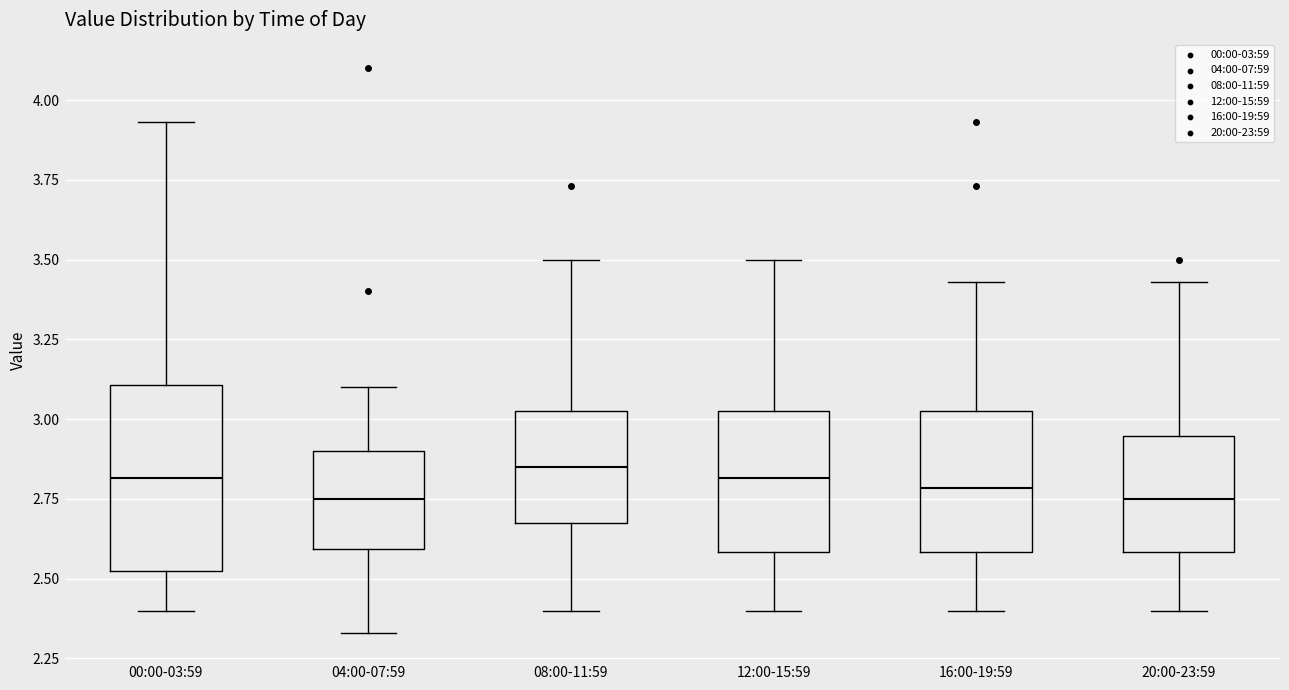

Reading left to right, transcribe this box plot: for each box, give where its median line is, the range the box spans, and where its two whiskers end, as read against the y-axis. The values are not printed on the chart, so give them approximately, as read against the axis.

00:00-03:59: median 2.80, box 2.50 to 3.10, whiskers 2.40 to 3.95
04:00-07:59: median 2.75, box 2.60 to 2.90, whiskers 2.35 to 3.10
08:00-11:59: median 2.85, box 2.70 to 3.05, whiskers 2.40 to 3.50
12:00-15:59: median 2.80, box 2.60 to 3.05, whiskers 2.40 to 3.50
16:00-19:59: median 2.80, box 2.60 to 3.05, whiskers 2.40 to 3.45
20:00-23:59: median 2.75, box 2.60 to 2.95, whiskers 2.40 to 3.45